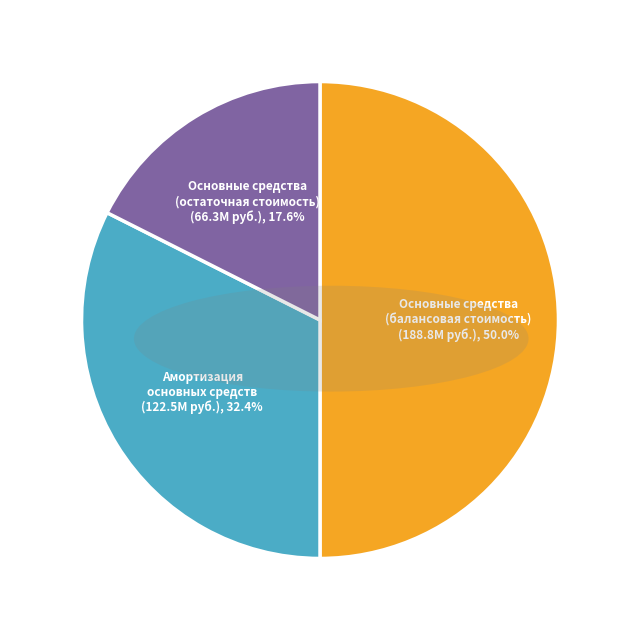

How many slices are in this pie chart?

3